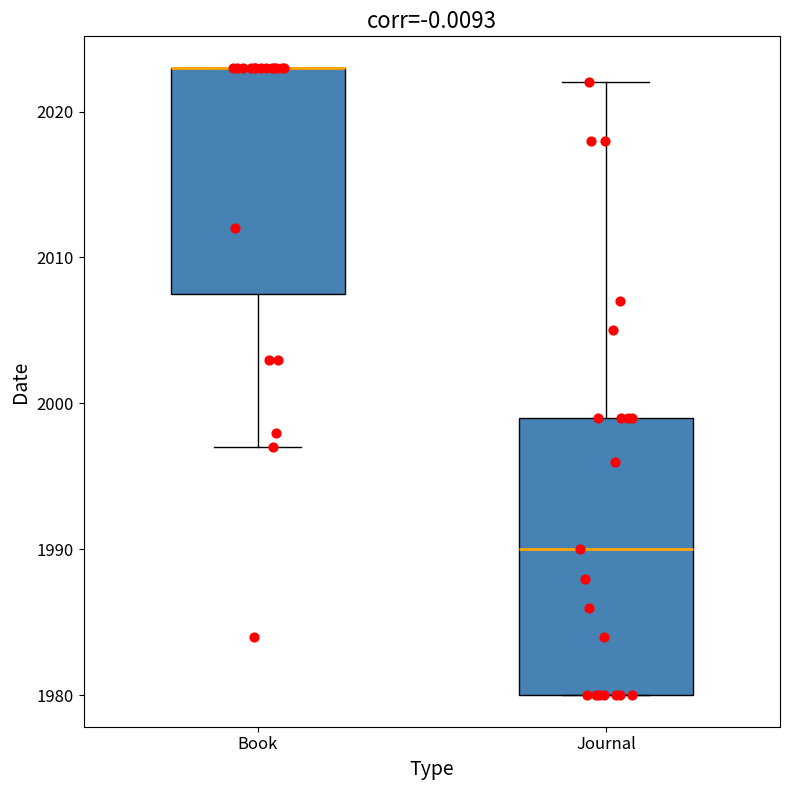

Reading left to right, transcribe this box plot: for each box, give where its median line is, the range the box spans, and where its two whiskers end, as read against the y-axis. The values are not printed on the chart, so give them approximately, as read against the axis.

Book: median 2023 (drawn on the box's upper edge), box 2008 to 2023, whiskers 1997 to 2023
Journal: median 1990, box 1980 to 1999, whiskers 1980 to 2022